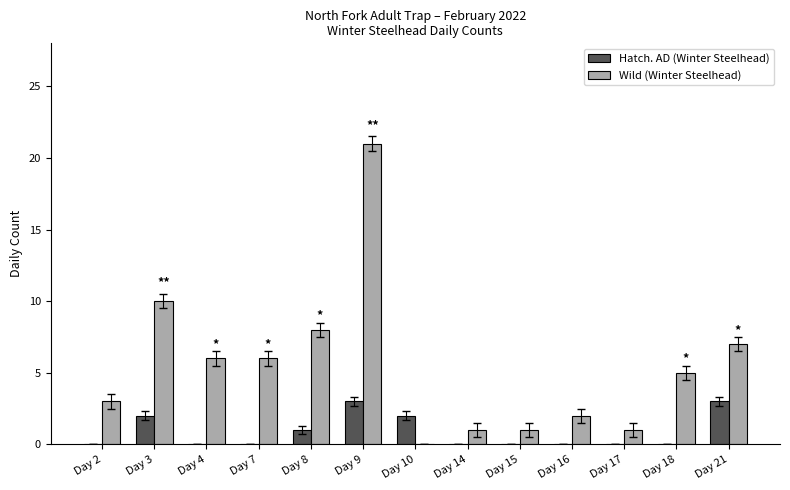

What is the spread (max minus min) of values at Day 14?

1